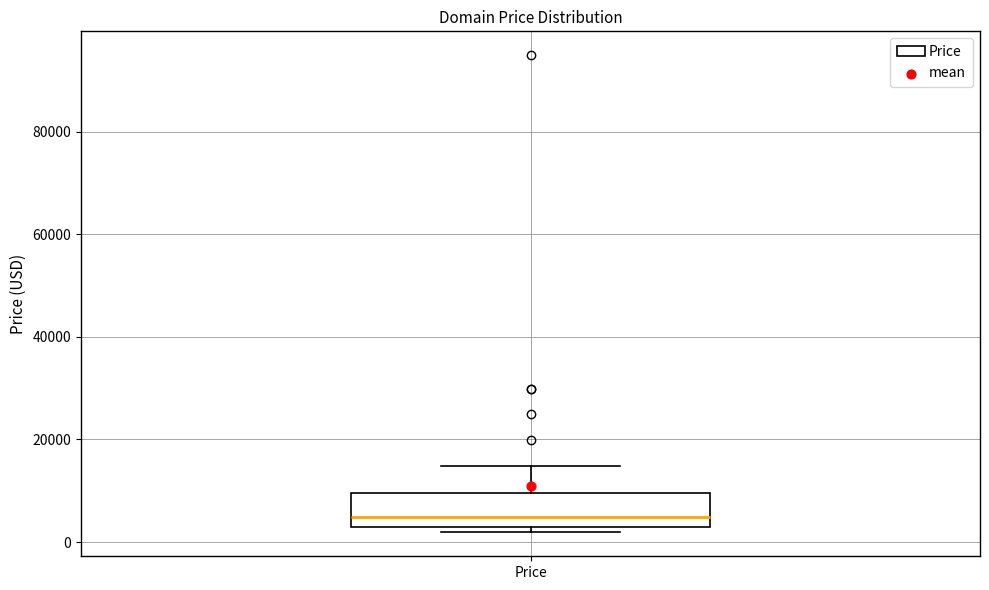

Where does the median line of the box for Price sit on the y-axis? The values are not printed on the chart, so give them approximately, as read against the axis.

4000